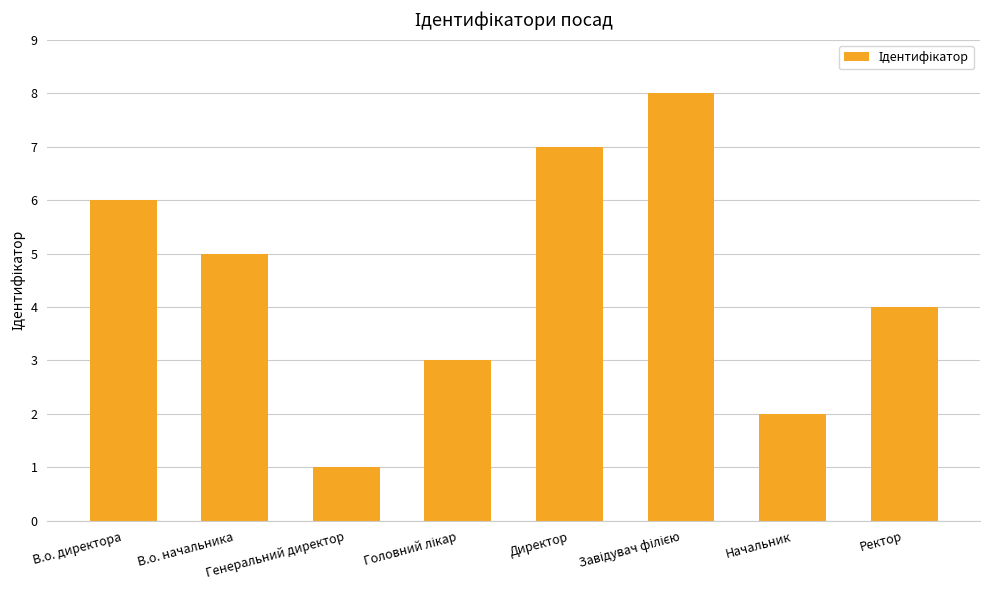

Does the chart contain any negative values?

No